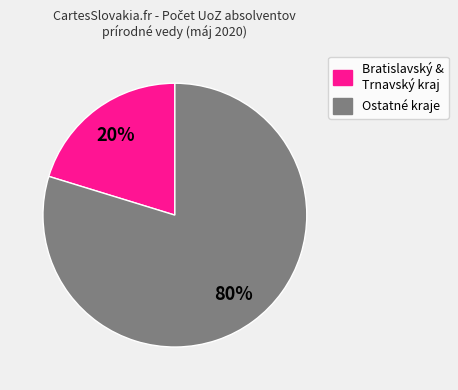

To the nearest percent, what is the average slice percentage?

50%